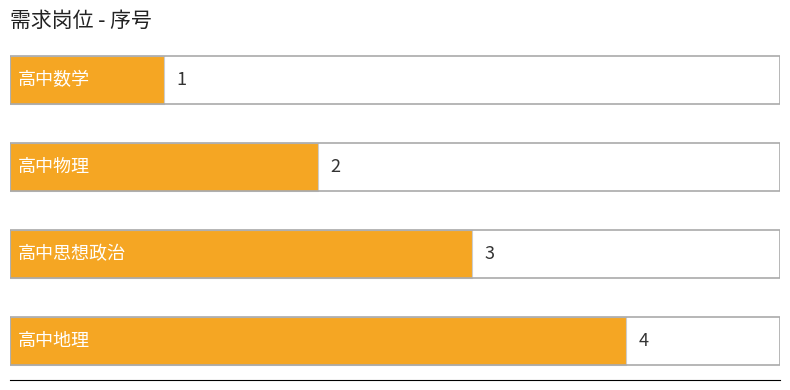

What is the value of the 3rd bar from the top?

3